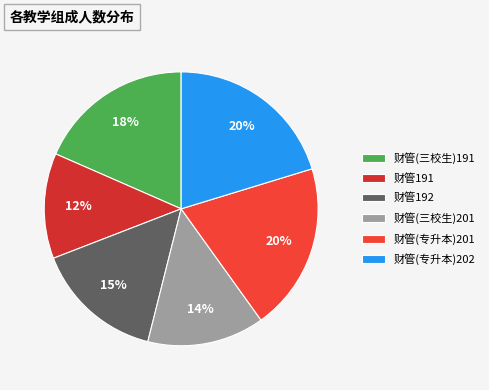

The 财管(专升本)201 slice represents 7% of the pie. True or false?

False